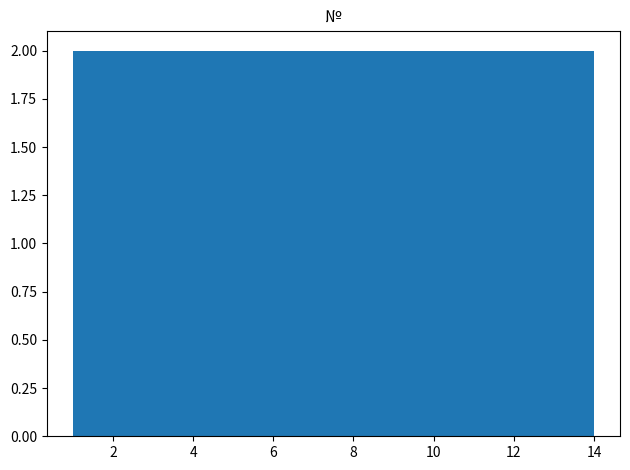

Reading left to right, transcribe this chart: for each bar, give the range it covers on the x-axis and its height. Neither the bar edges nor the heights are printed on the chart, so give them approximately, as read against the axes.

1.0 to 2.8: 2
2.8 to 4.8: 2
4.8 to 6.6: 2
6.6 to 8.4: 2
8.4 to 10.2: 2
10.2 to 12.2: 2
12.2 to 14.0: 2